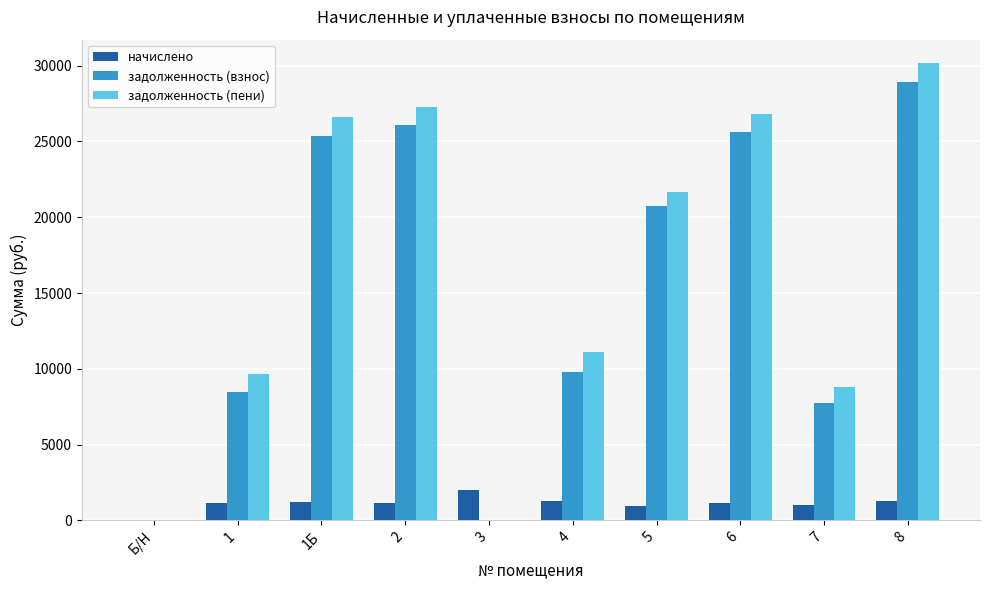

What is the difference between the задолженность (пени) values at 1Б and 2?

660.9